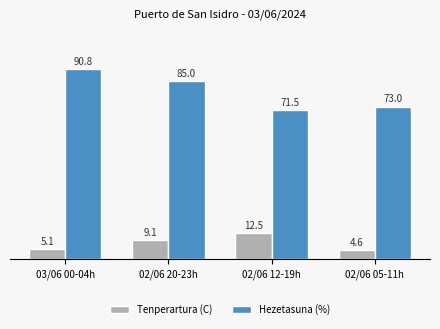

Is it true that Hezetasuna (%) equals 71.5 at 02/06 12-19h?

True